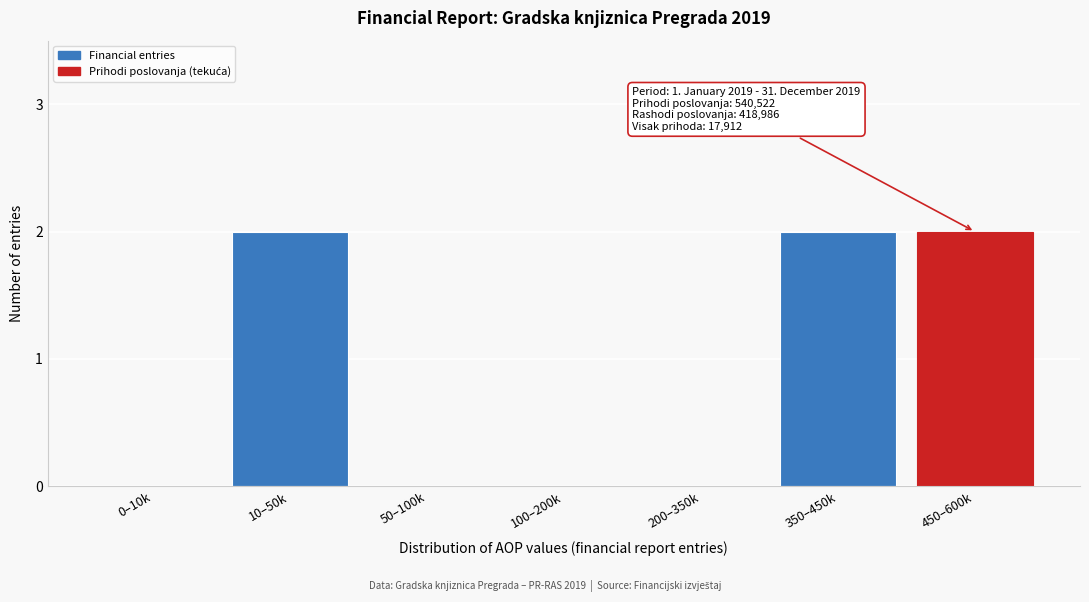

Reading right to left, transcribe all the data shown in this chart.

450–600k=2	350–450k=2	200–350k=0	100–200k=0	50–100k=0	10–50k=2	0–10k=0